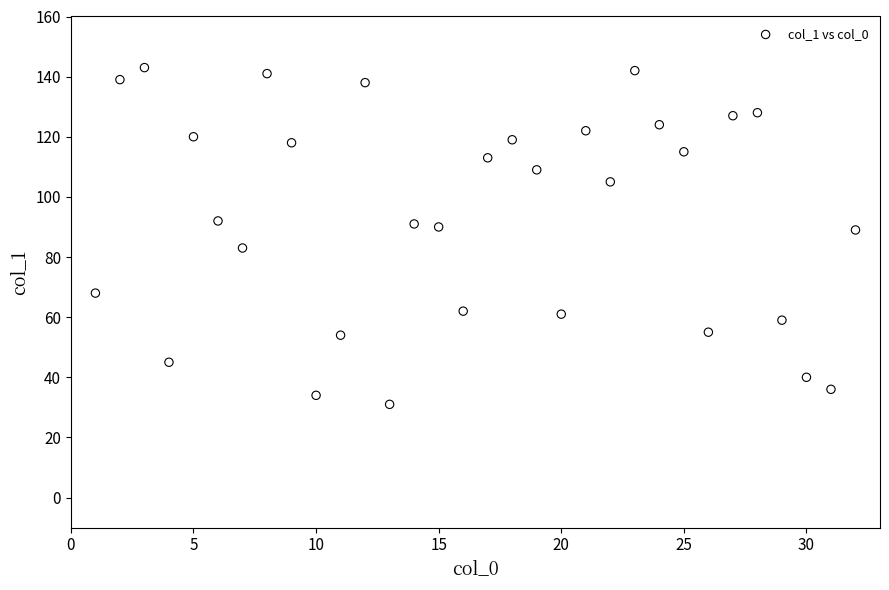

What is the range of Y values (max minus min)?

112